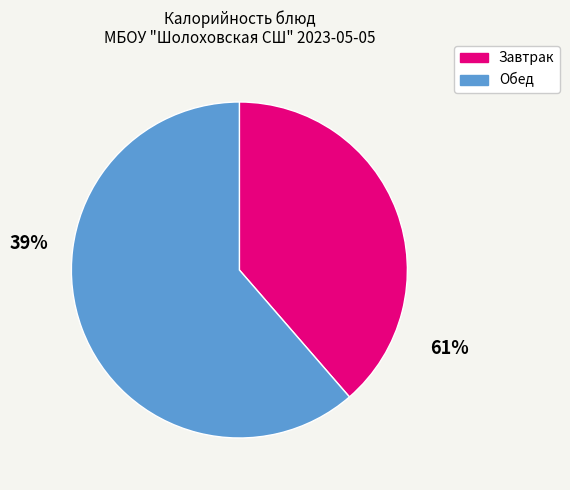

Does any single category account for the majority?

Yes